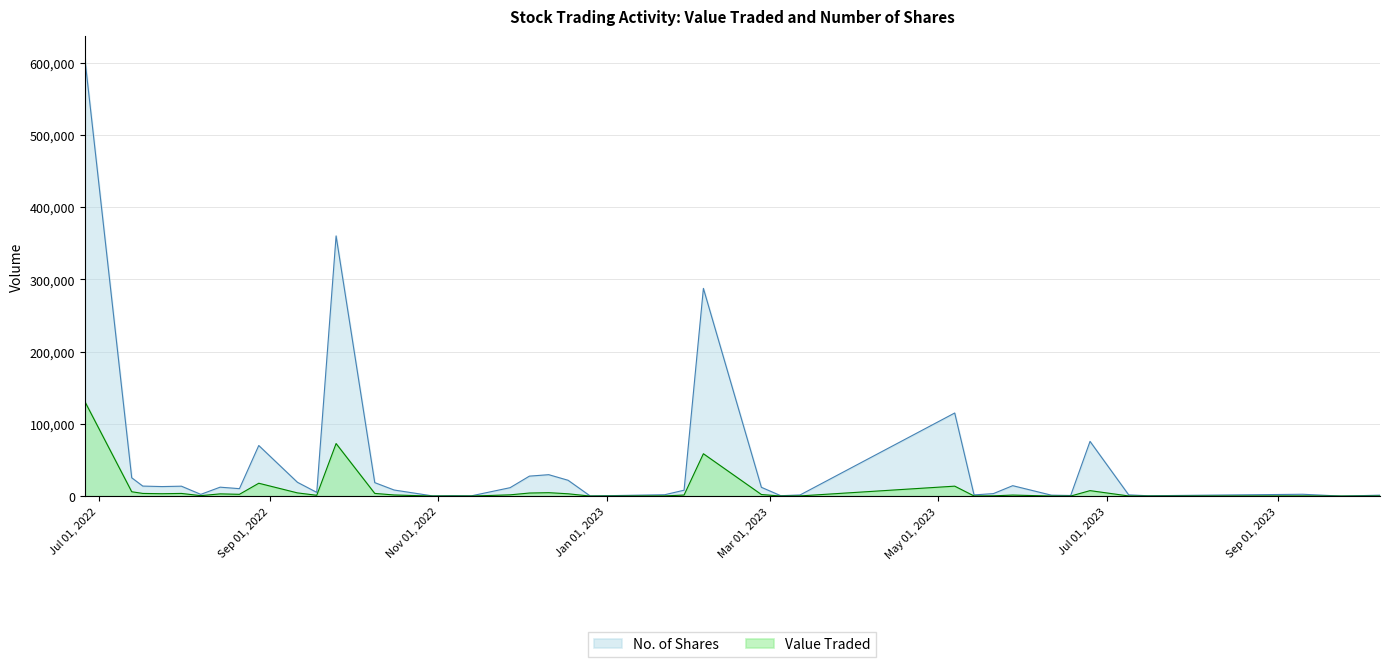

Rank the series by their maximum value, from highest to lowest.

No. of Shares, Value Traded